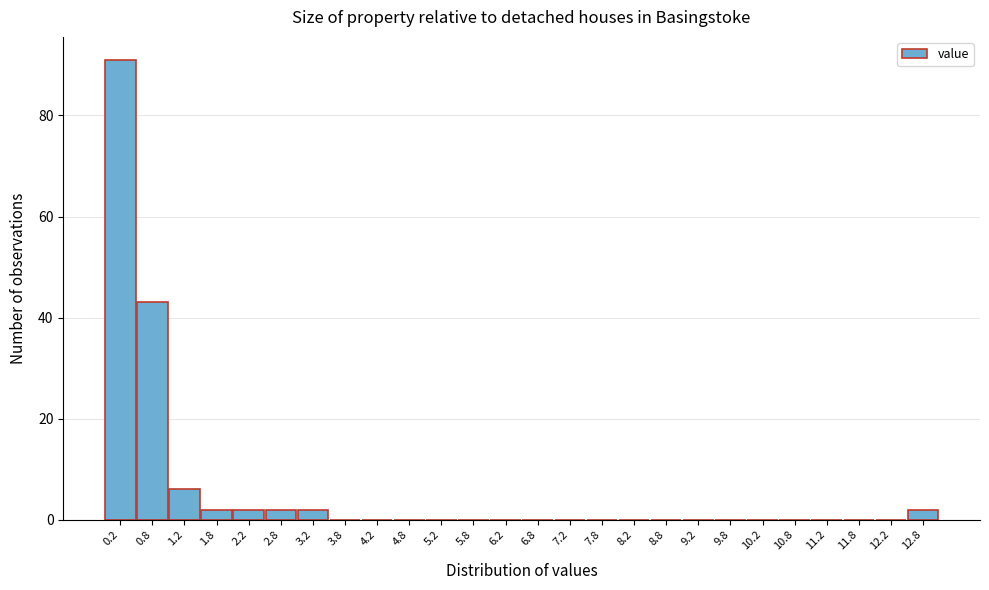

What is the height of the bar covering 0.0 to 0.5 on the x-axis? The values are not printed on the chart, so give them approximately, as read against the axis.

92